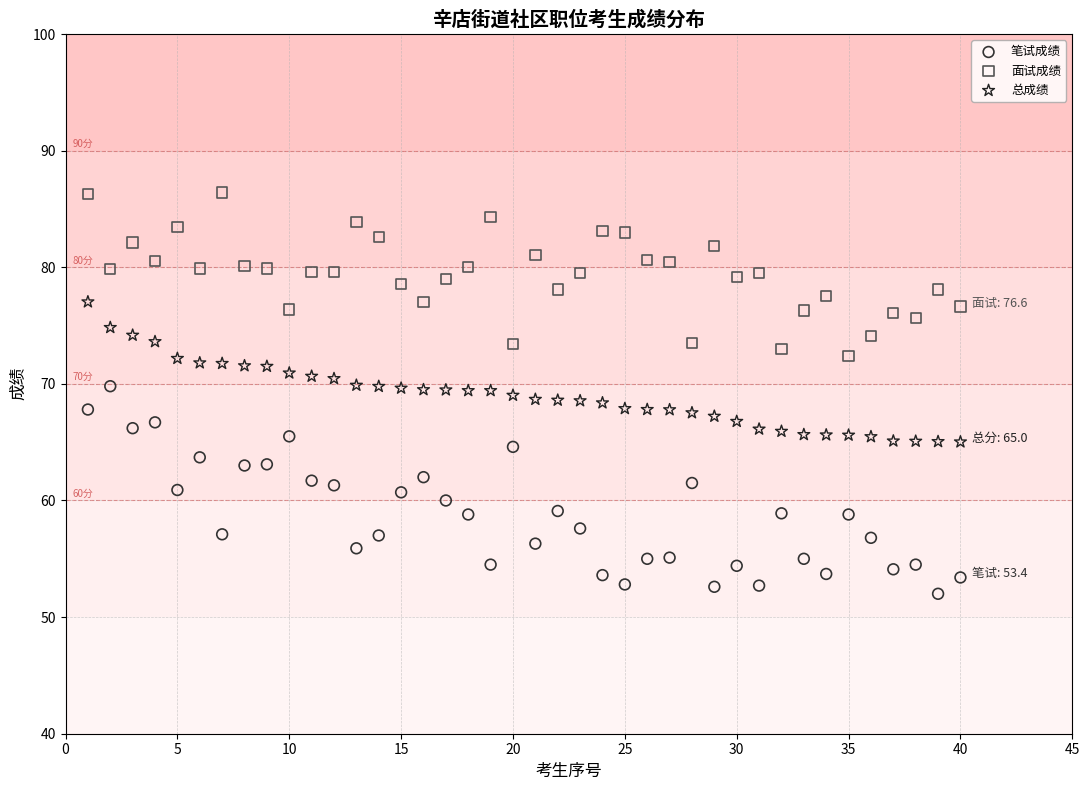

Which series reaches the minimum Y coordinate?

笔试成绩